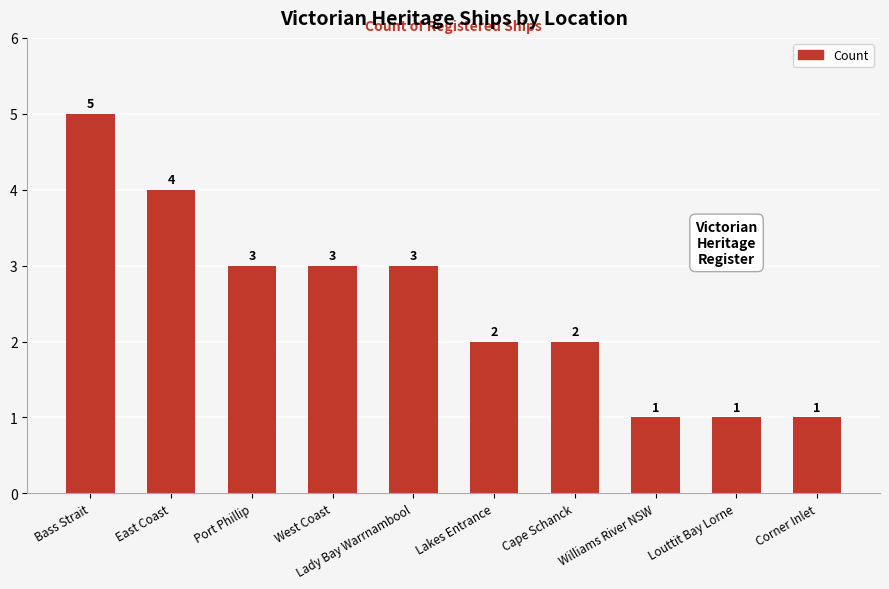

Does the chart contain any negative values?

No